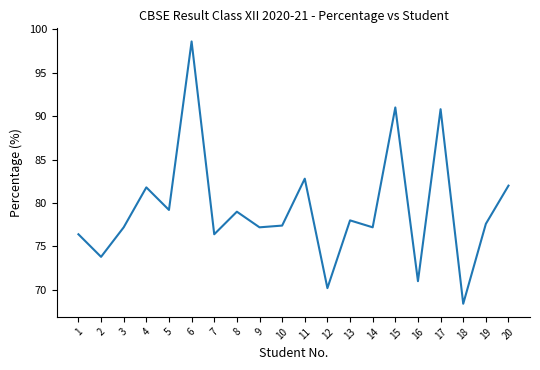

How many distinct data groups are displayed?

1